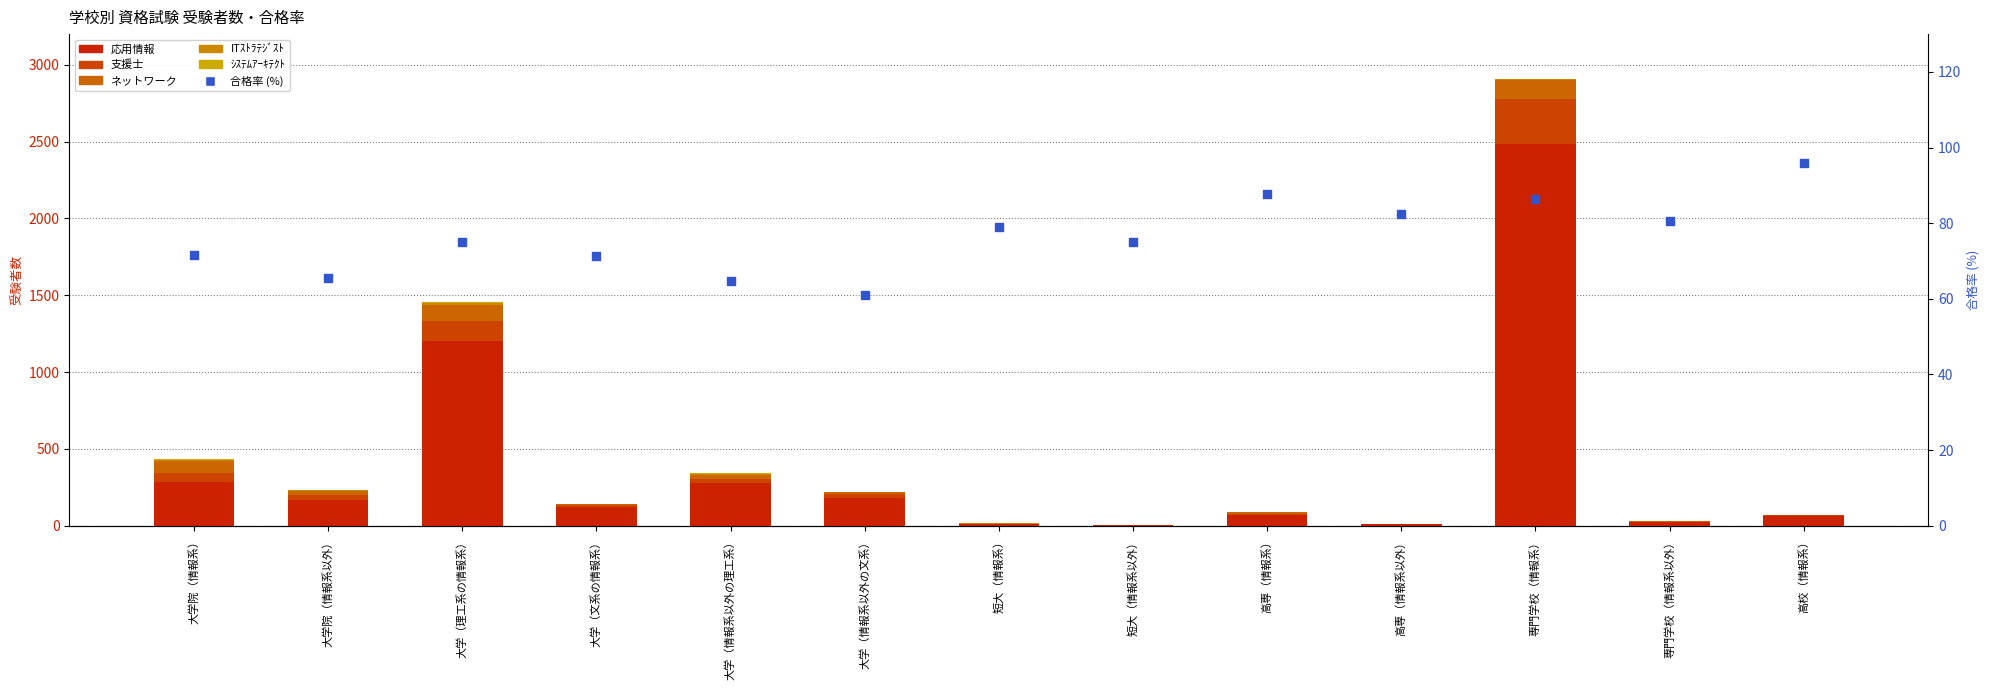

Which series contains the highest Y value?

応用情報